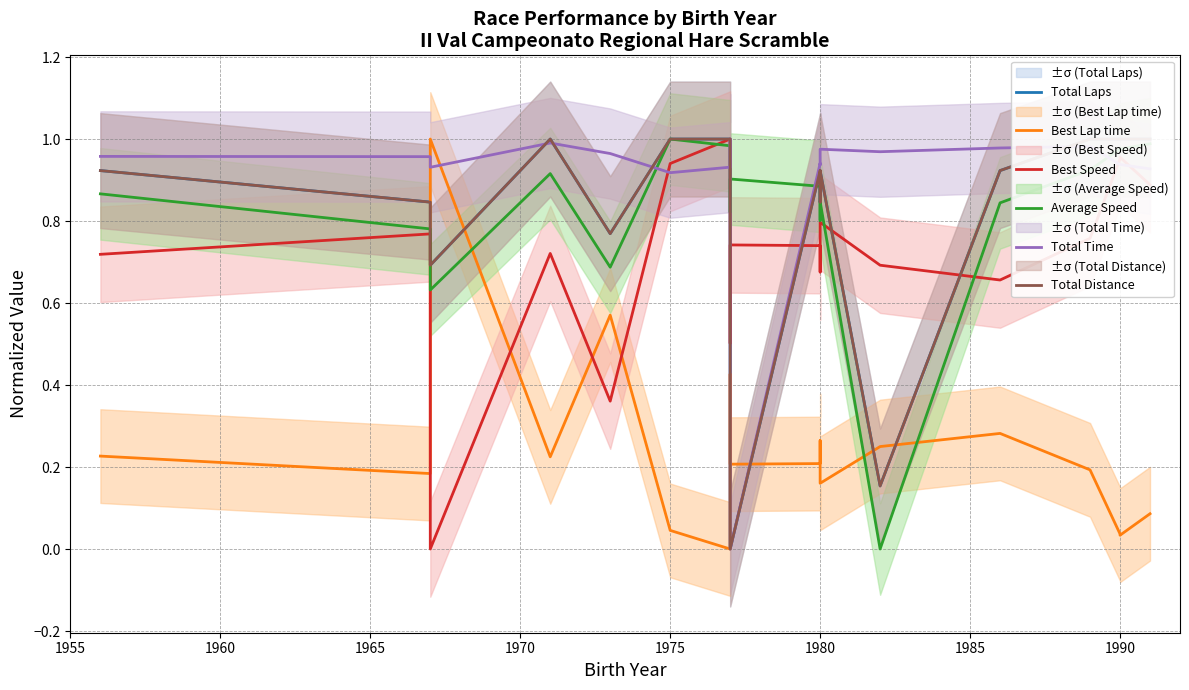

What is the sum of the Total Distance values at 1965 and 1970?

1.7